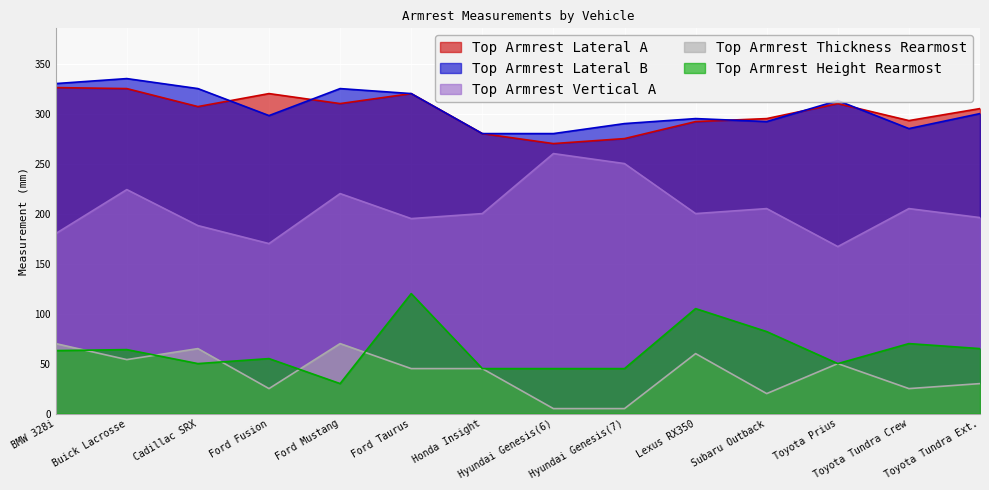

True or false: Top Armrest Lateral A has more than 2 interior local peaks.

True